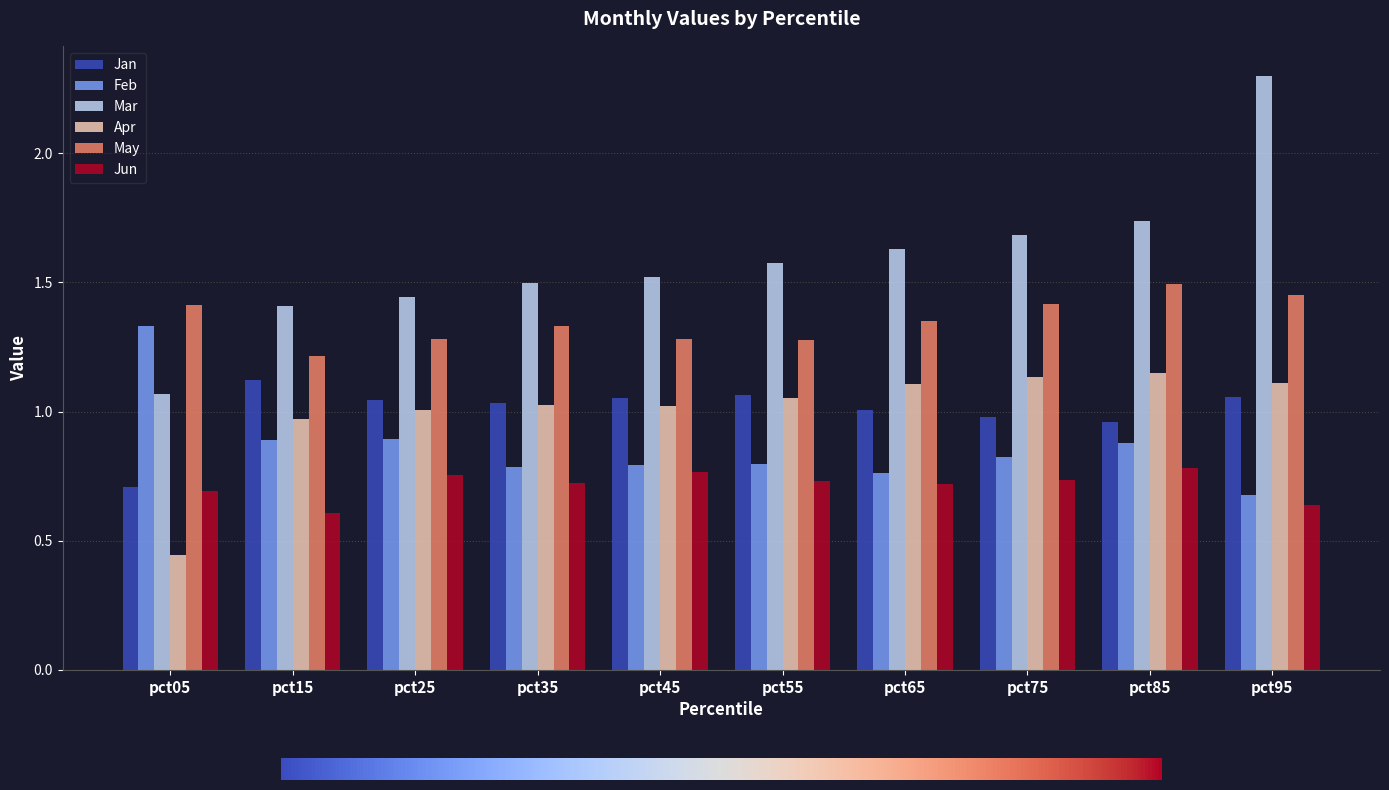

Which series has the widest spread of values?

Mar